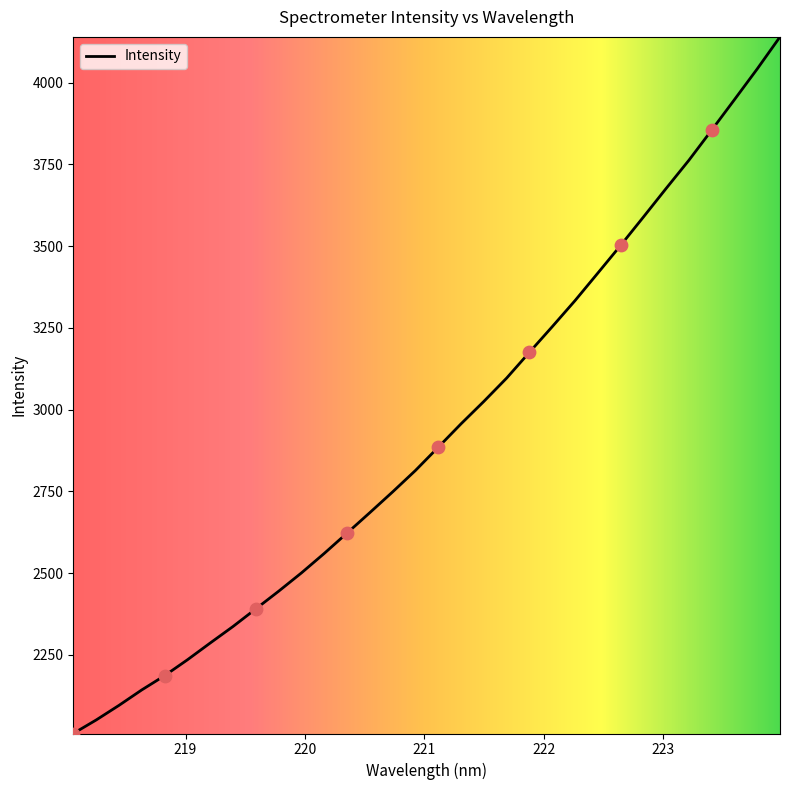

What is the difference between the maximum and minimum values?

2131.2